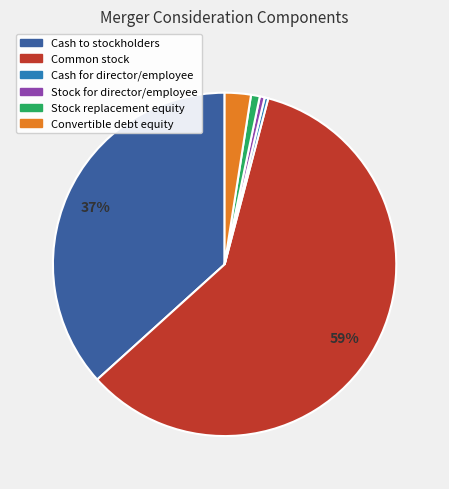

How many slices are in this pie chart?

6